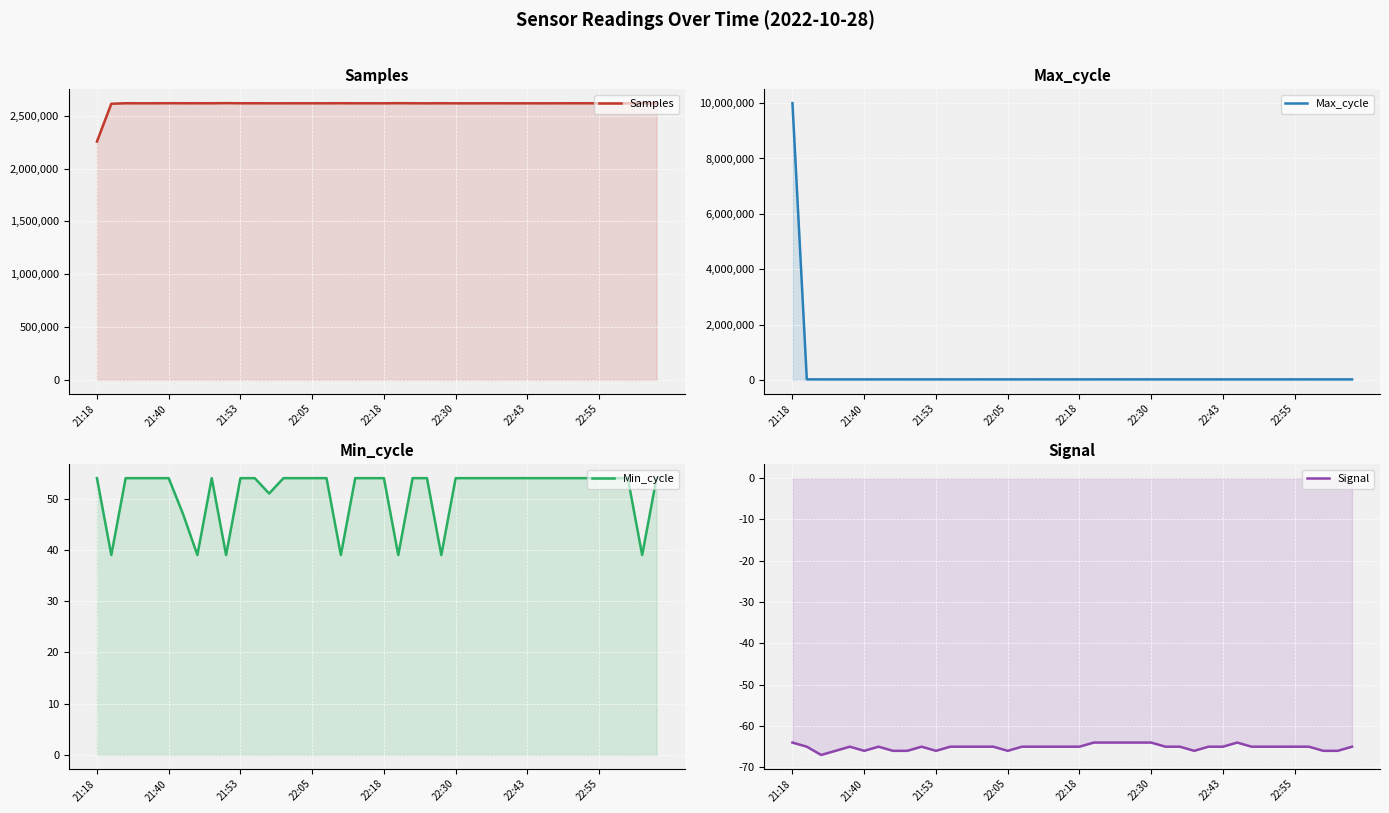

Rank the series by their maximum value, from highest to lowest.

Max_cycle, Samples, Min_cycle, Signal